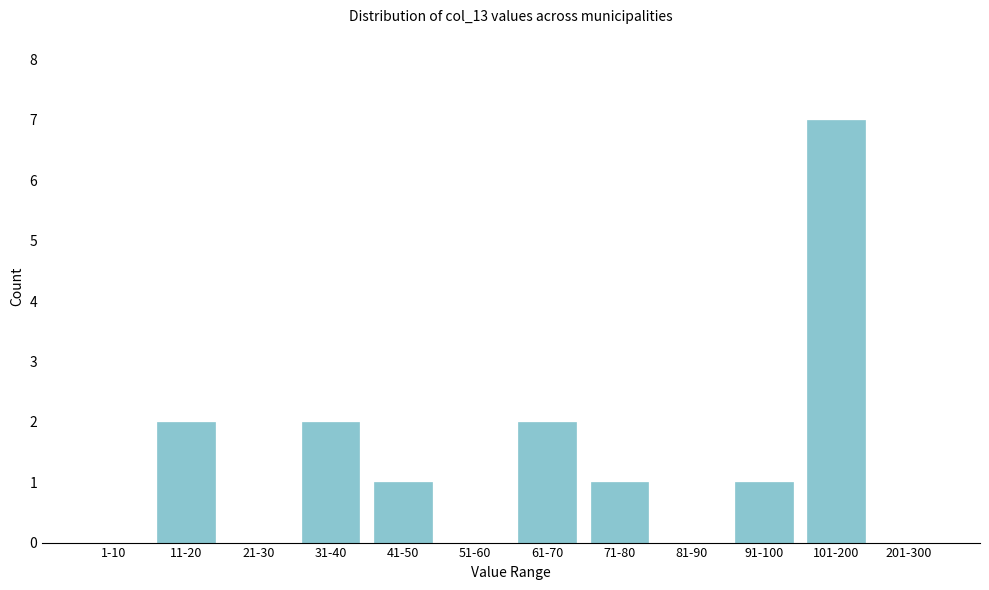

Reading right to left, what are all the values shown in this chart?

201-300=0	101-200=7	91-100=1	81-90=0	71-80=1	61-70=2	51-60=0	41-50=1	31-40=2	21-30=0	11-20=2	1-10=0